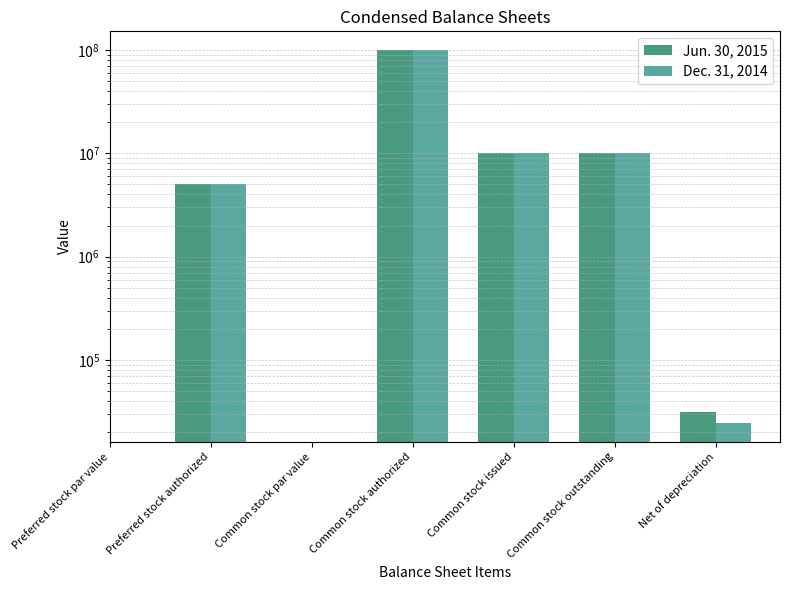

What is the label of the 5th bar from the right?

Common stock par value